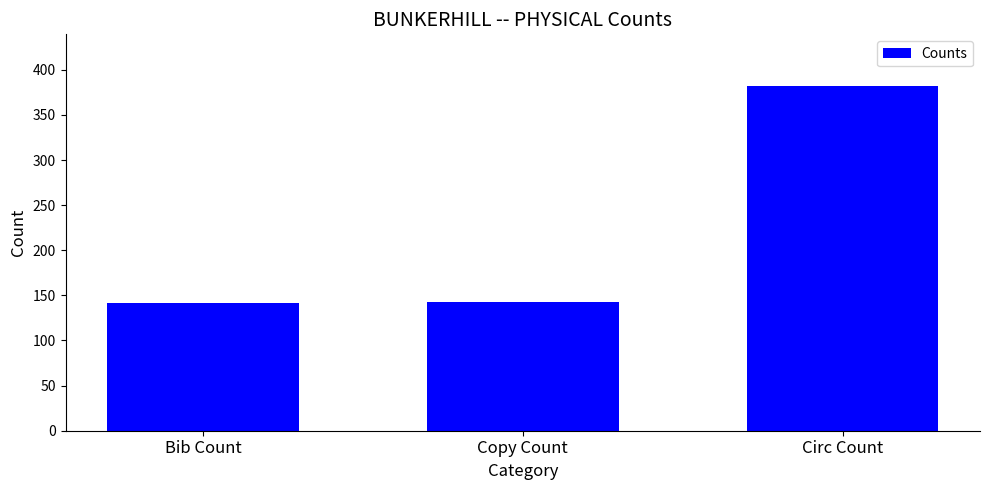

What is the difference between the maximum and minimum values?

240